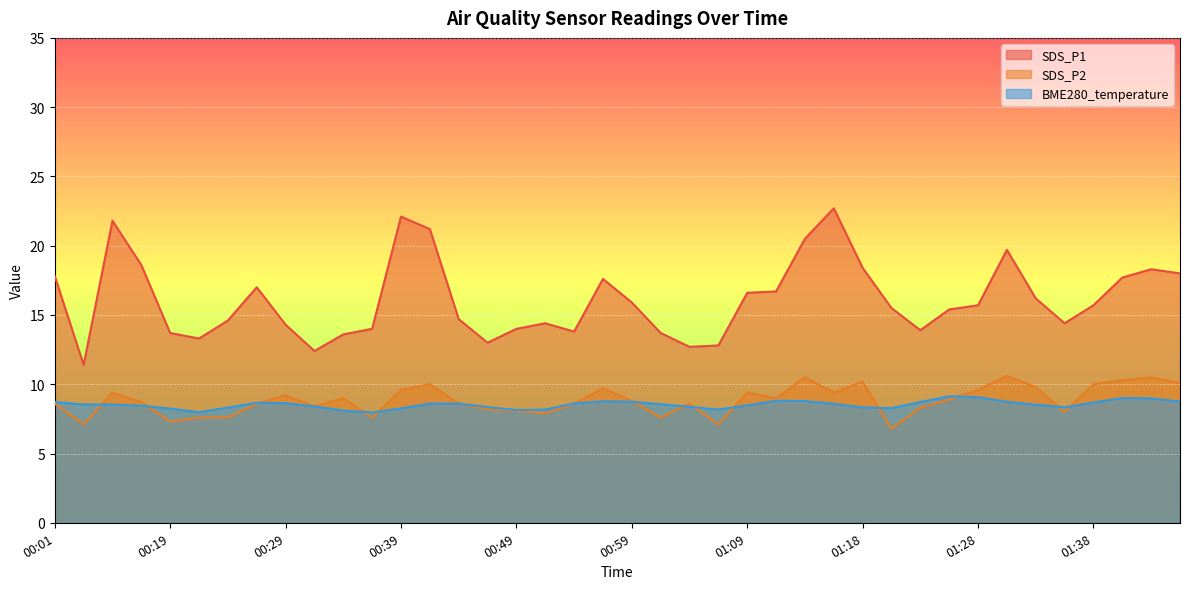

How many intersections are there between BME280_temperature and SDS_P2?

14